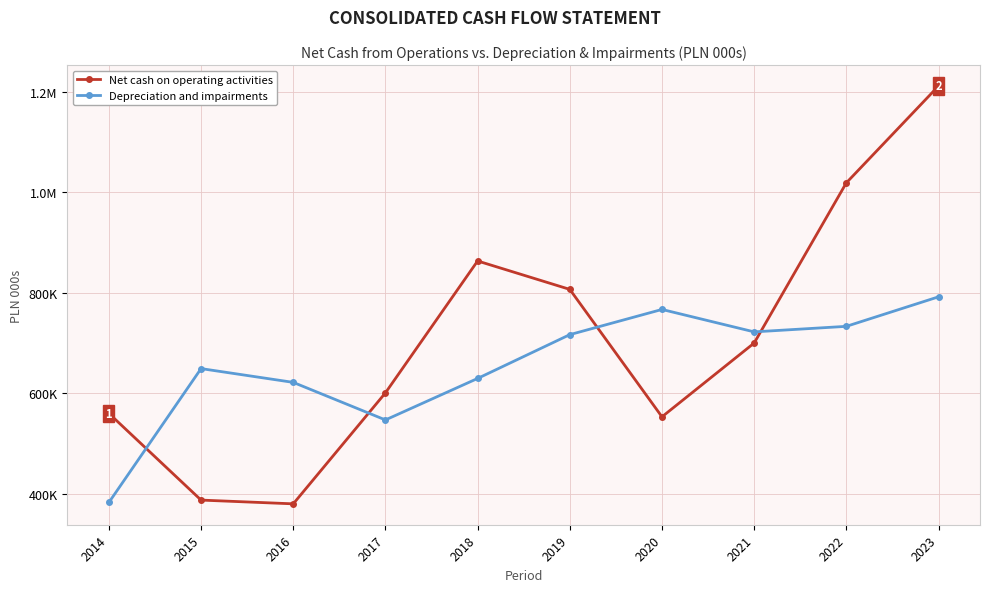

What are all the series names shown in the legend?

Net cash on operating activities, Depreciation and impairments